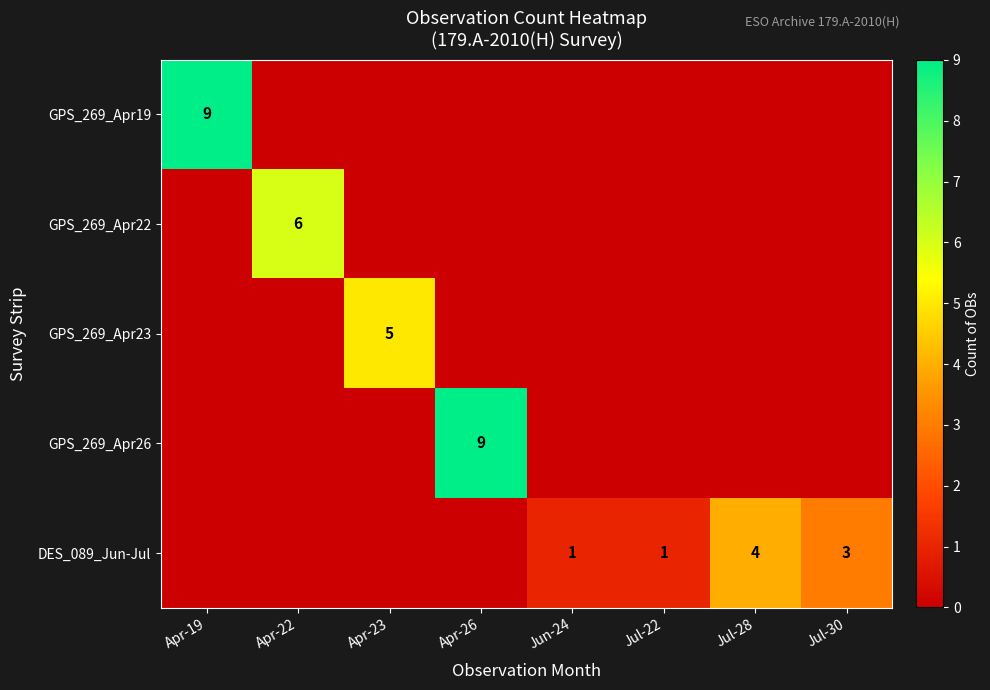

Is it true that GPS_269_Apr22 equals 8 at Apr-22?

False